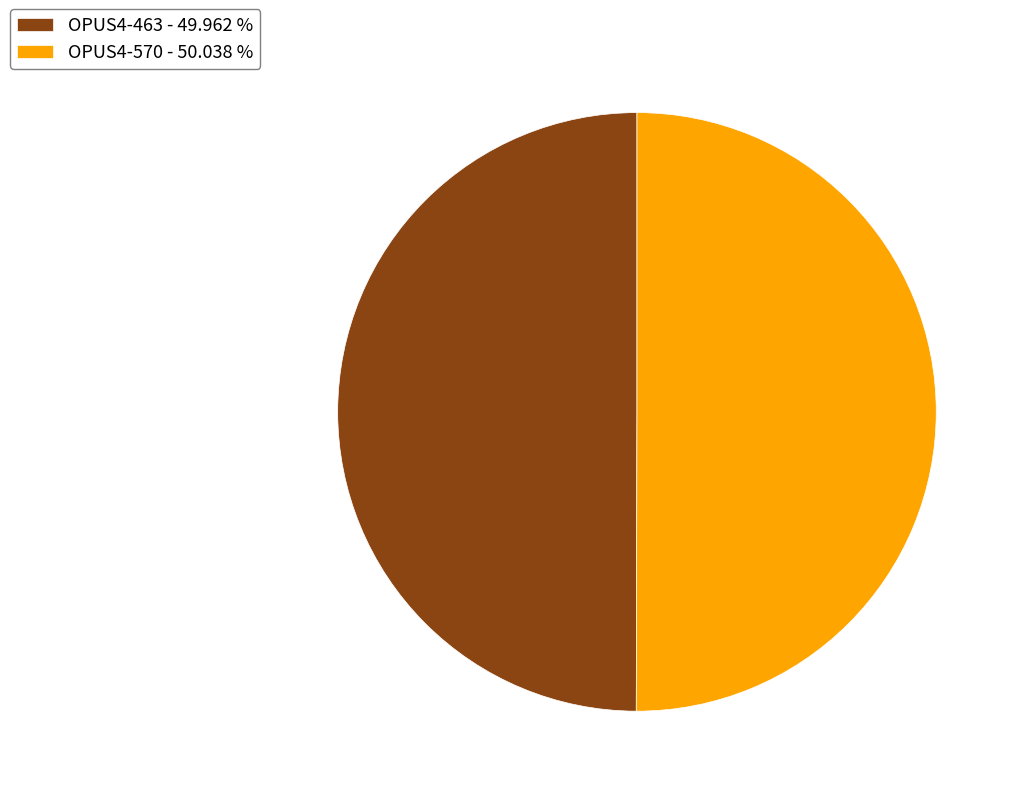

How many slices are in this pie chart?

2